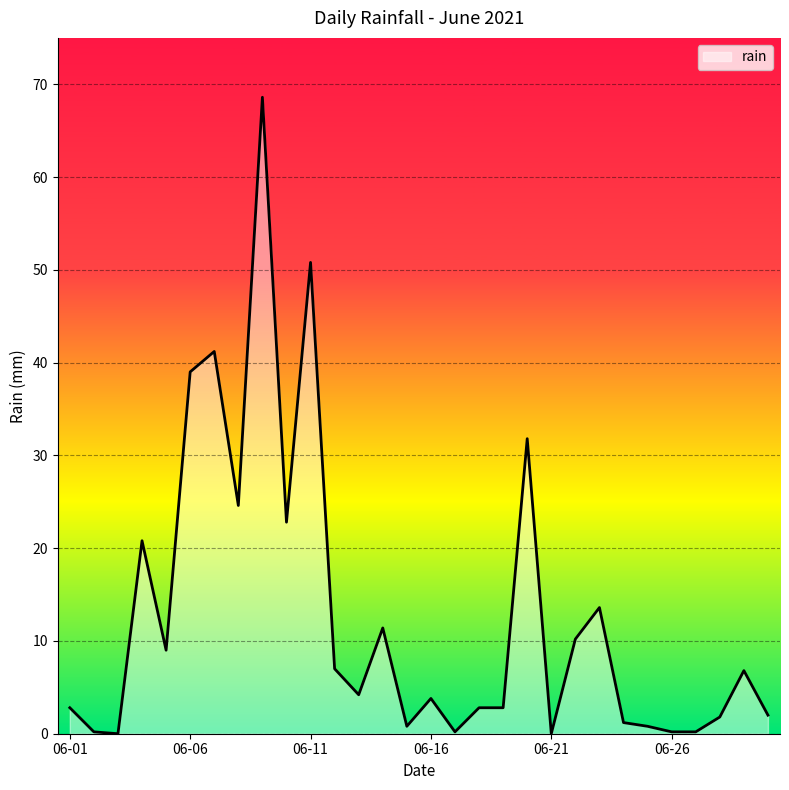

What is the maximum value shown in the chart?

68.6